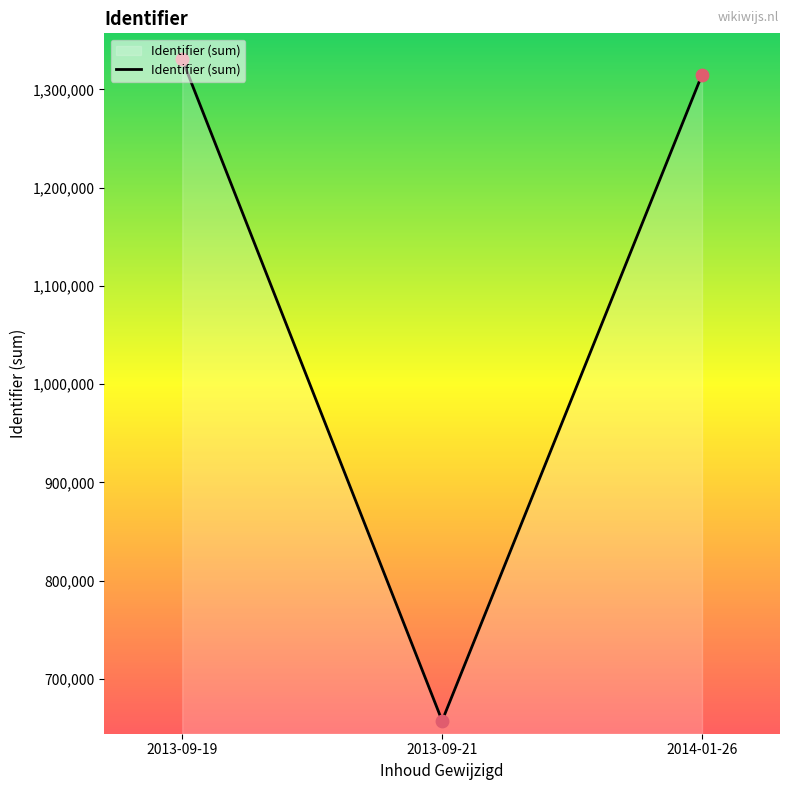

What is the ratio of the value at 2013-09-19 to the value at 2013-09-21?

2.0